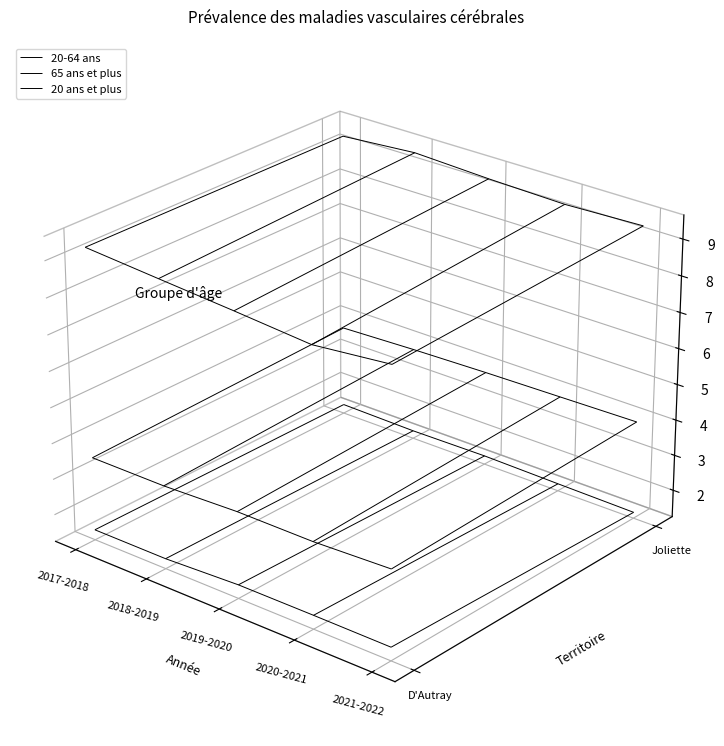

Reading left to right, what are all the values shown in this chart?

20-64 ans: 0=1.5	1=1.5	2=1.6	3=1.6	4=1.6	5=1.5	6=1.5	7=1.5	8=1.4	9=1.4
65 ans et plus: 0=9.3	1=9.2	2=9.0	3=8.8	4=9.1	5=9.3	6=9.5	7=9.4	8=9.3	9=9.4
20 ans et plus: 0=3.6	1=3.6	2=3.6	3=3.6	4=3.7	5=3.8	6=3.9	7=3.9	8=4.0	9=4.0